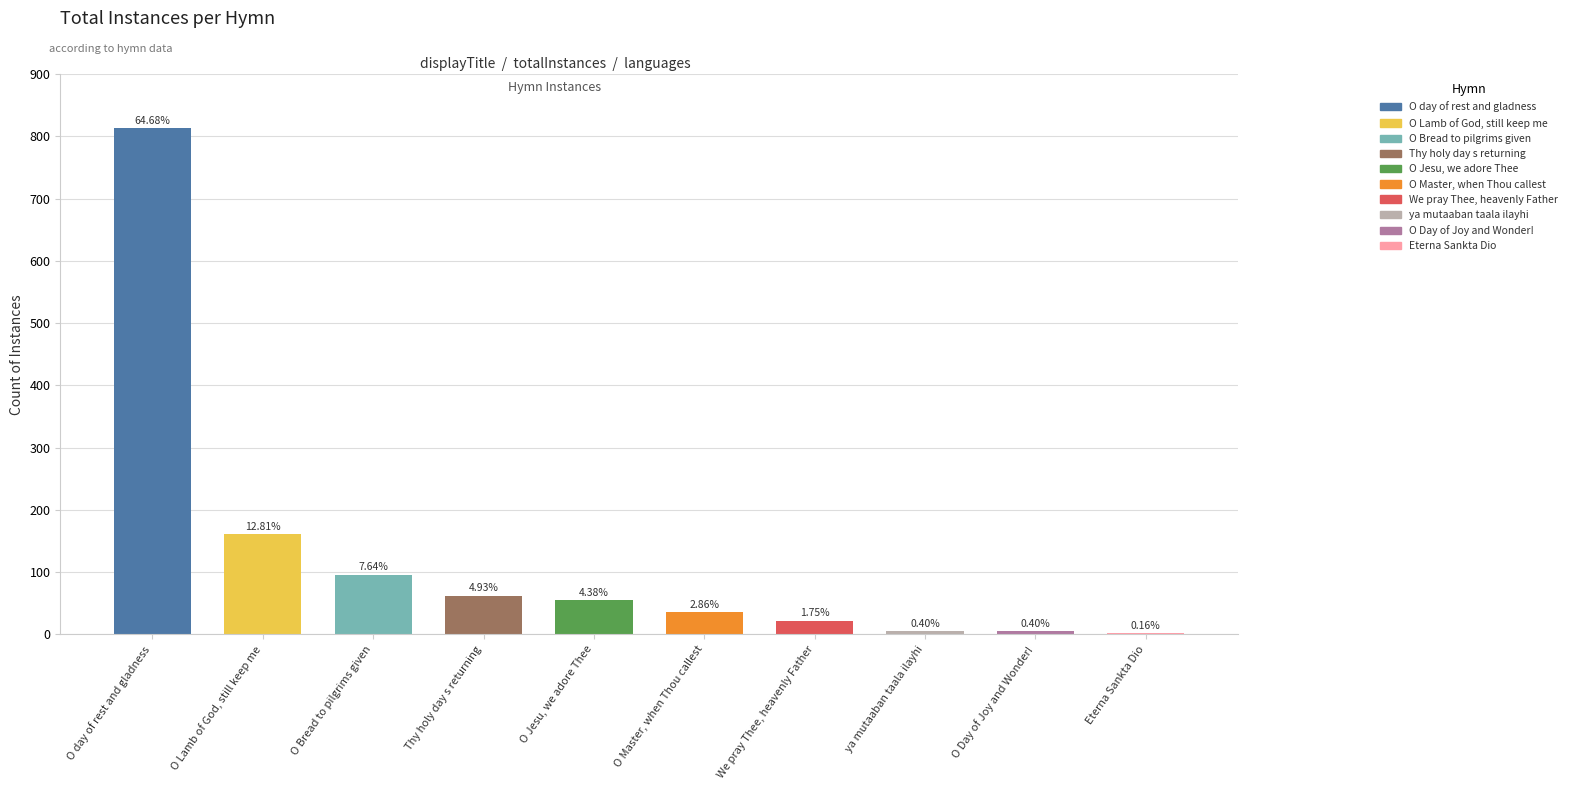

Are the bars horizontal?

No